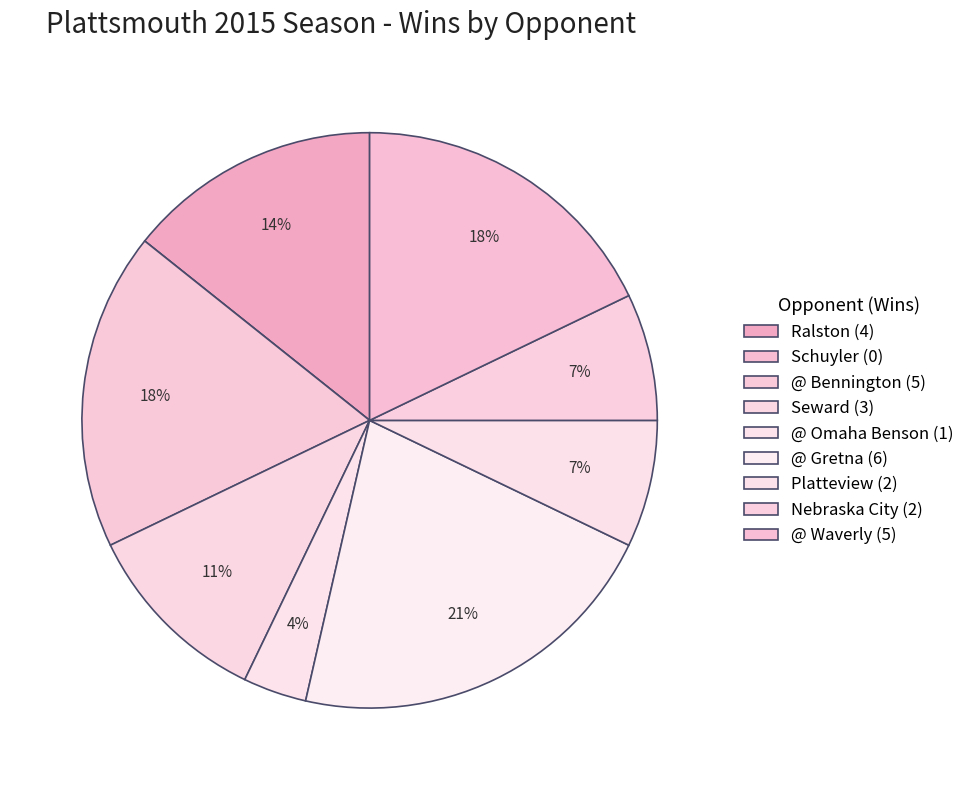

To the nearest percent, what is the difference between the largest and smallest slice percentages?

21%